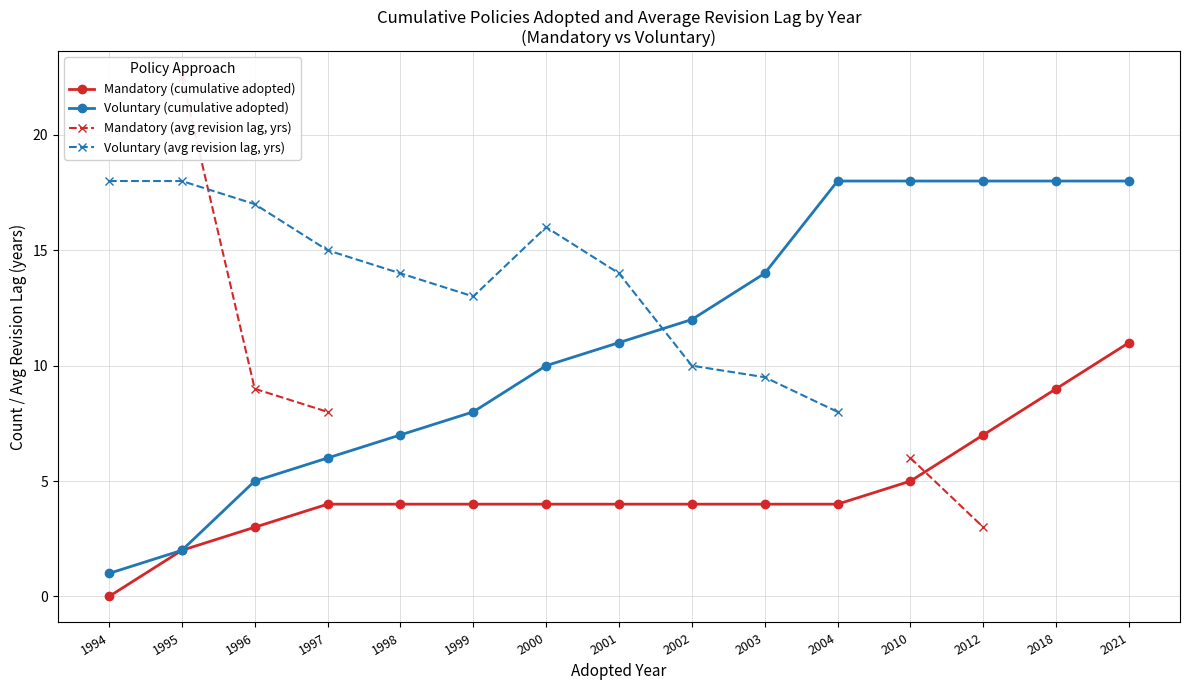

What is the difference between the maximum and minimum values in the Voluntary (avg revision lag, yrs) series?

10.0